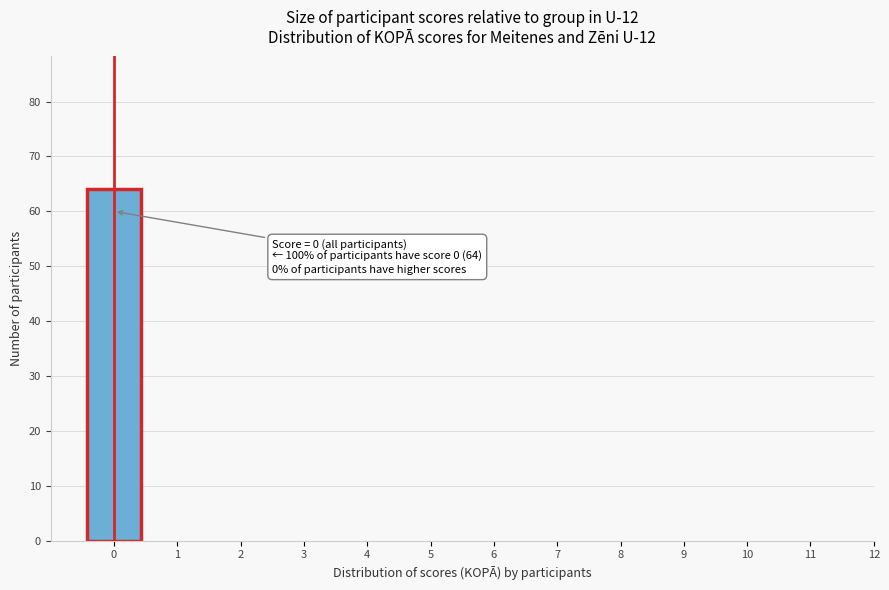

Reading left to right, list all the values displayed in this chart.

0=64	1=0	2=0	3=0	4=0	5=0	6=0	7=0	8=0	9=0	10=0	11=0	12=0